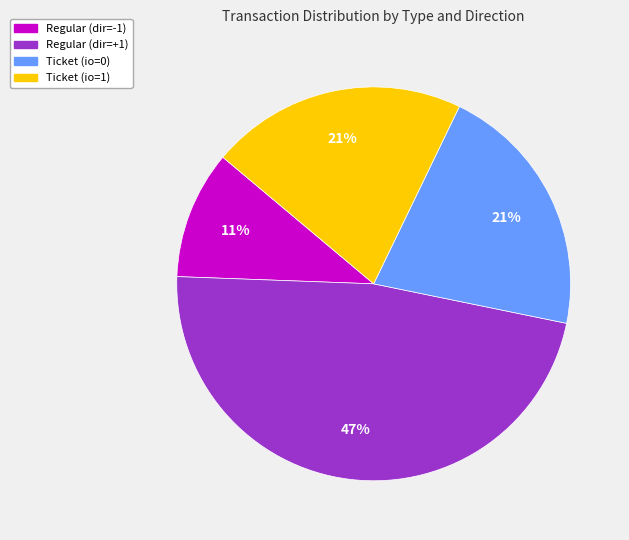

Does any single category account for the majority?

No